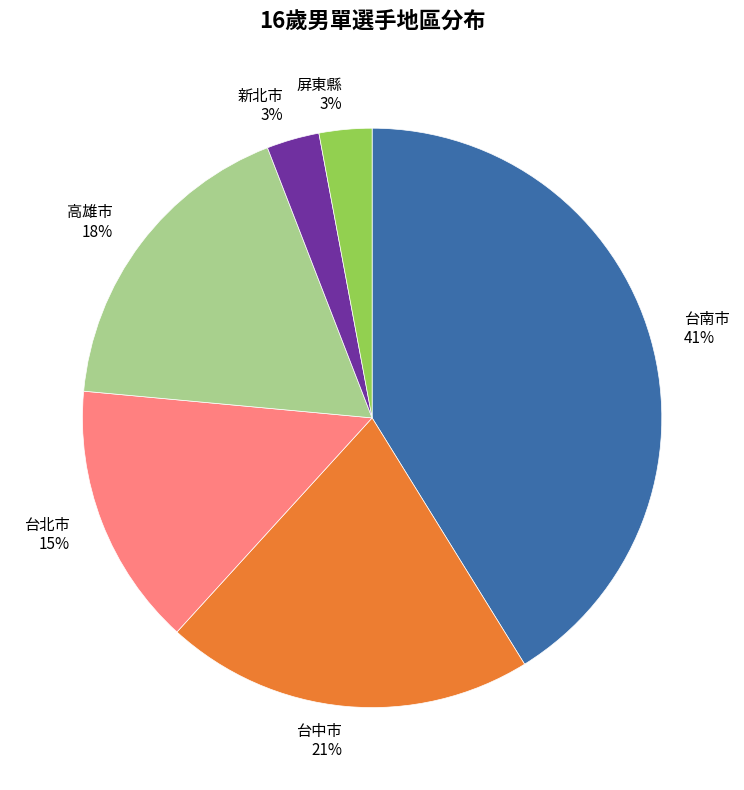

Is the sum of 新北市 and 台中市 greater than half?

No